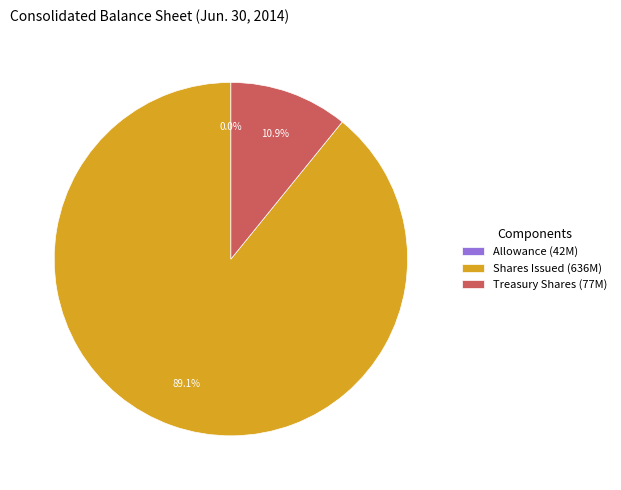

Which slice is the largest?

Shares Issued (636M)